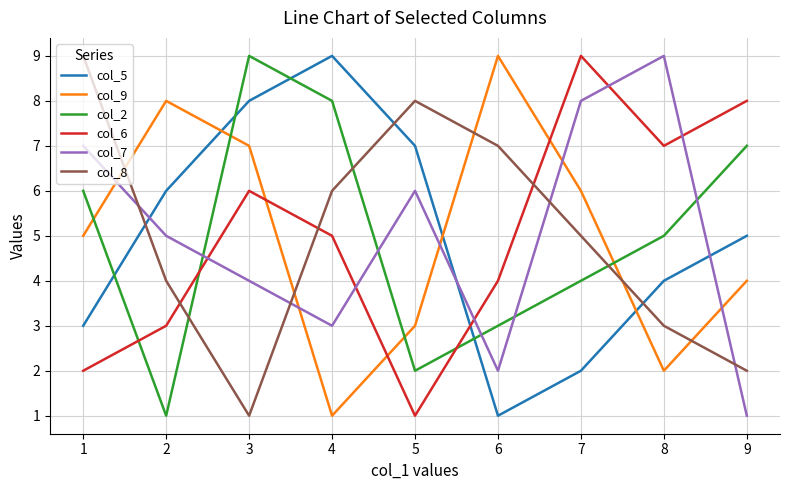

Rank the series at 3 from highest to lowest value.

col_2, col_5, col_9, col_6, col_7, col_8